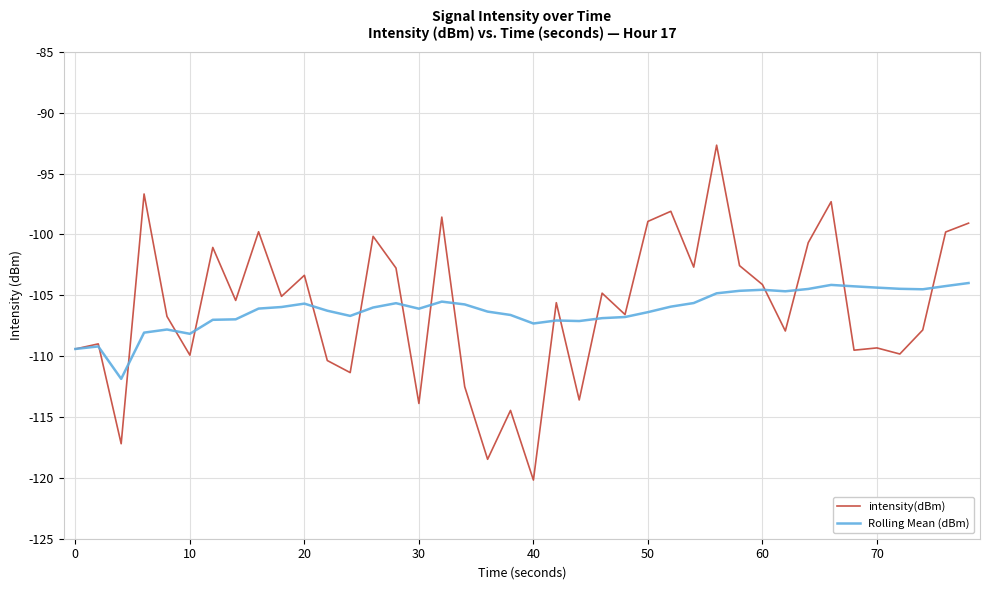

Which series has the widest spread of values?

intensity(dBm)